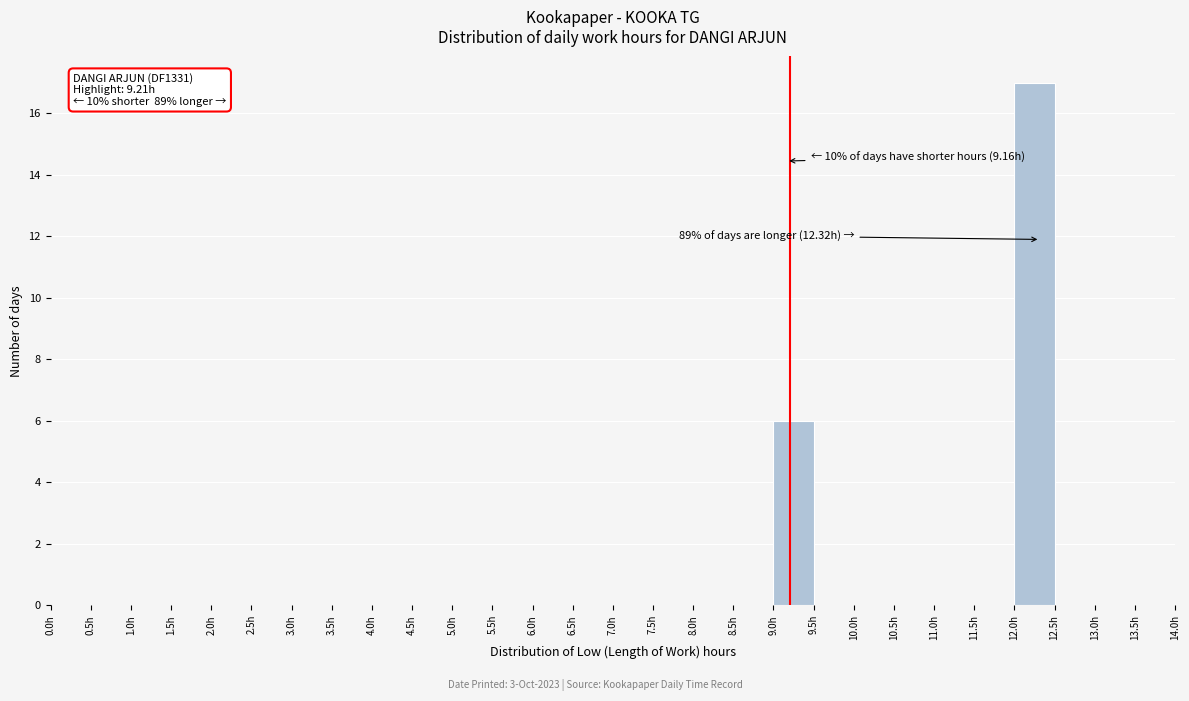

Which range on the x-axis has the tallest bar?

12.0 to 12.5